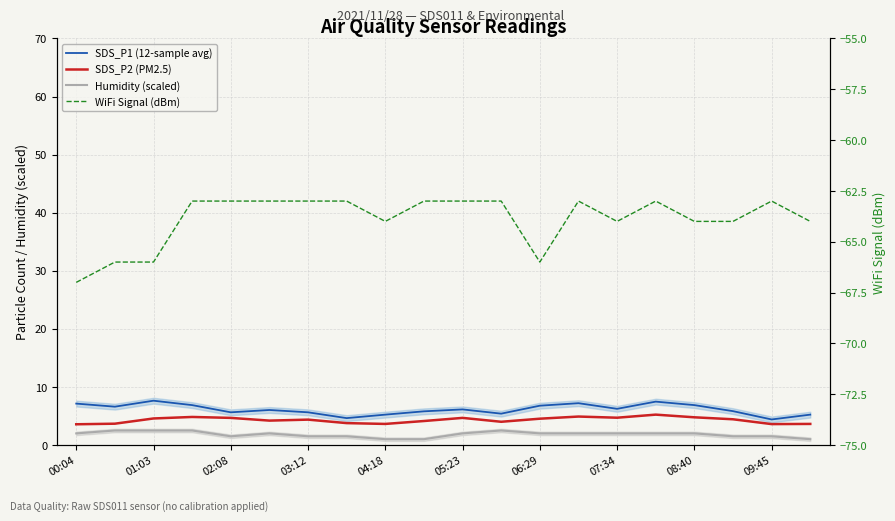

Is it true that SDS_P2 (PM2.5) equals 7.3 at 03:12?

False